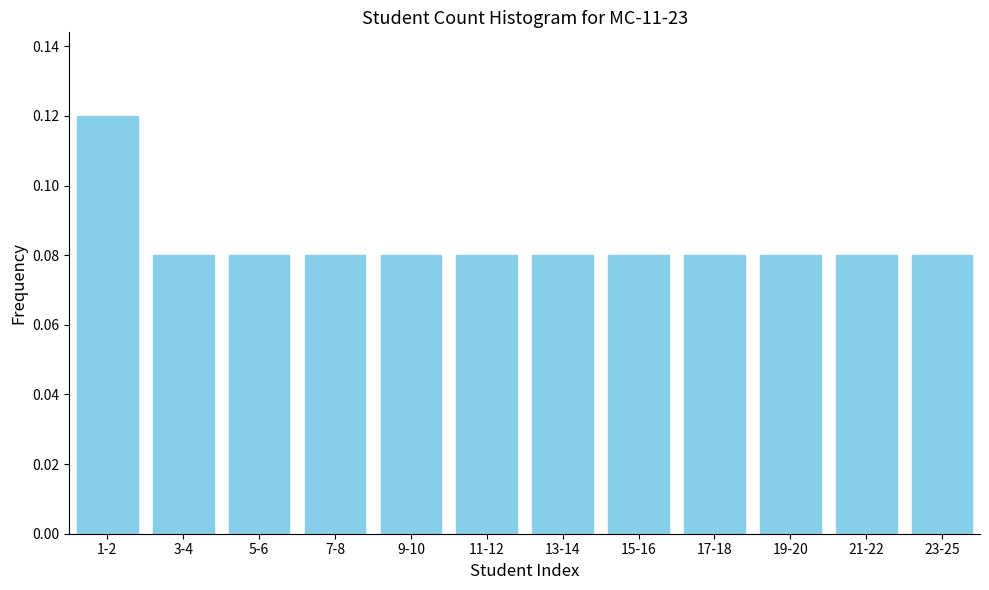

Count the values in the range 0 to 1.

12